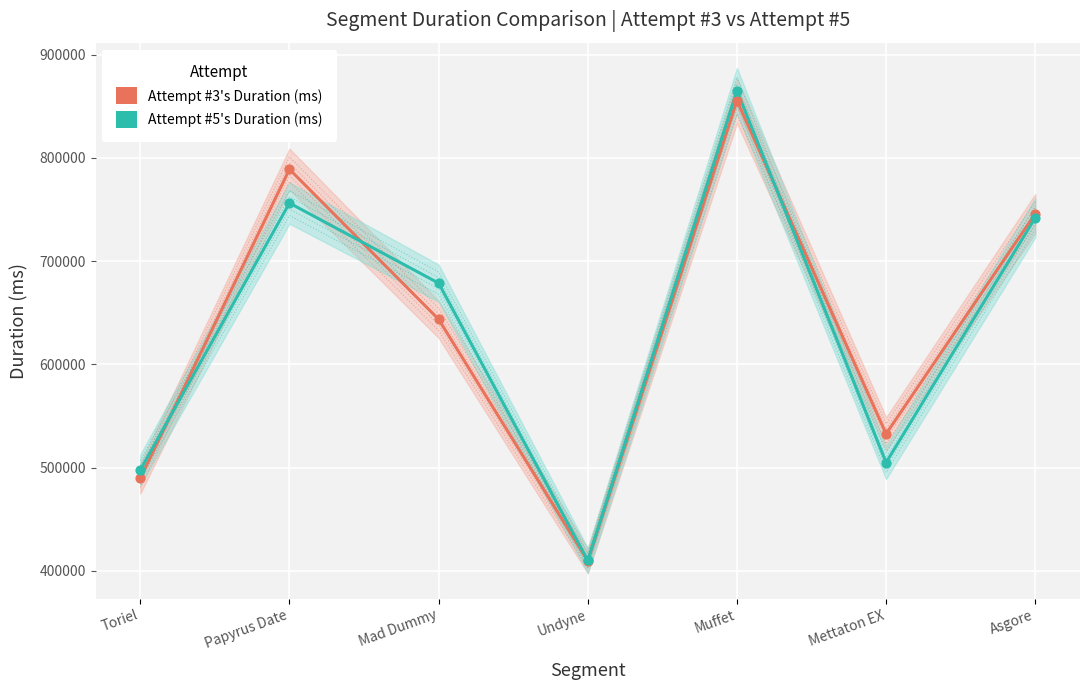

Which series contains the lowest Y value?

Attempt #3's Duration (ms)